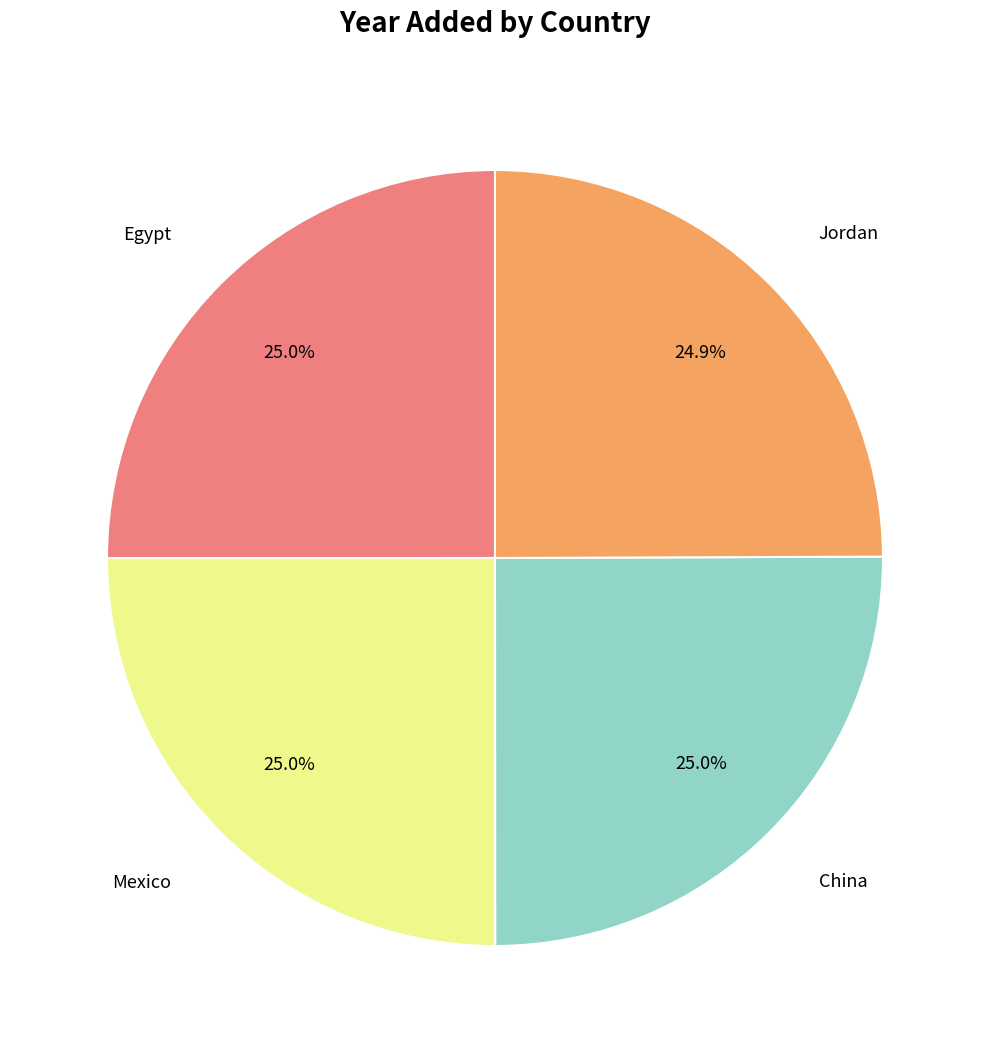

Does any single category account for the majority?

No